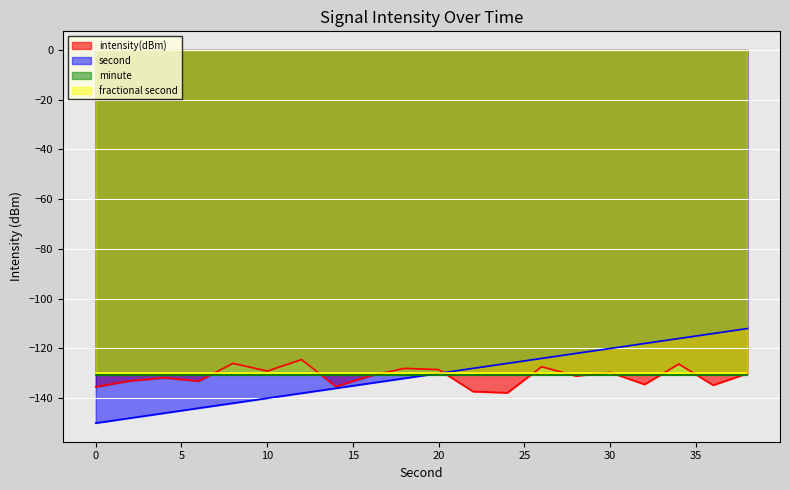

What is the sum of all intensity(dBm) values?

-2624.5